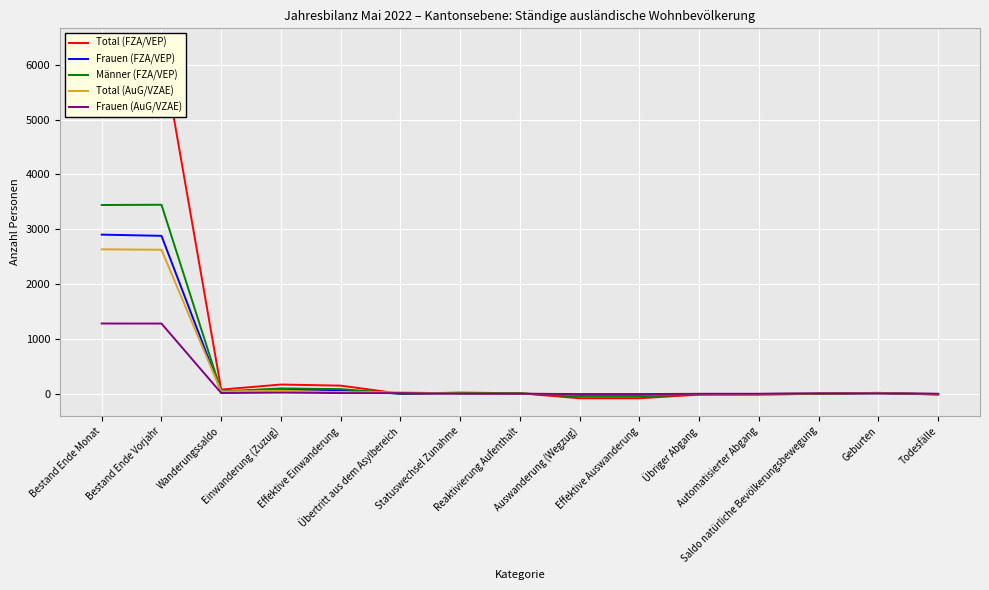

What is the label of the 6th point from the left?

Übertritt aus dem Asylbereich